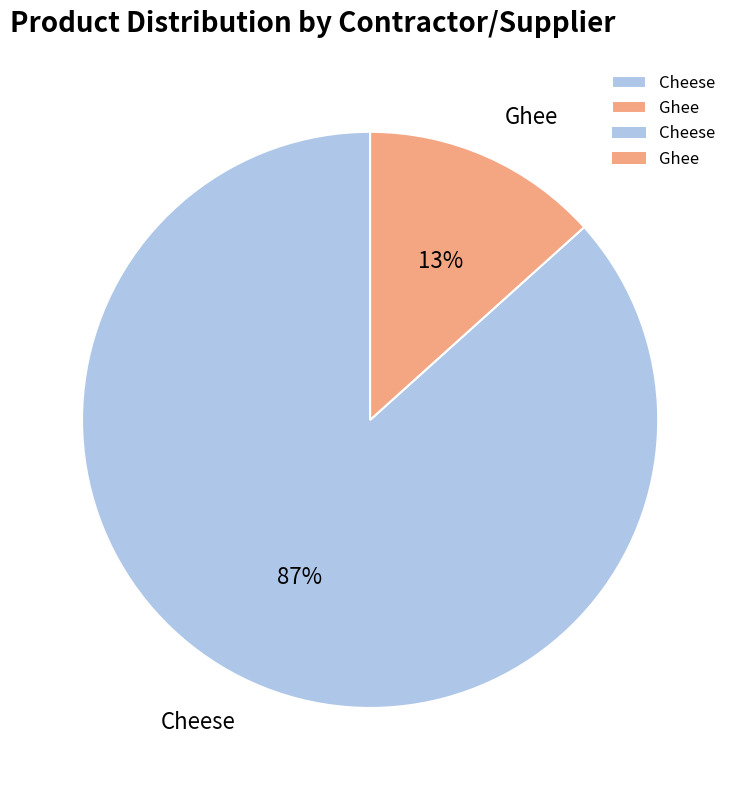

To the nearest percent, what portion does Ghee represent?

13%